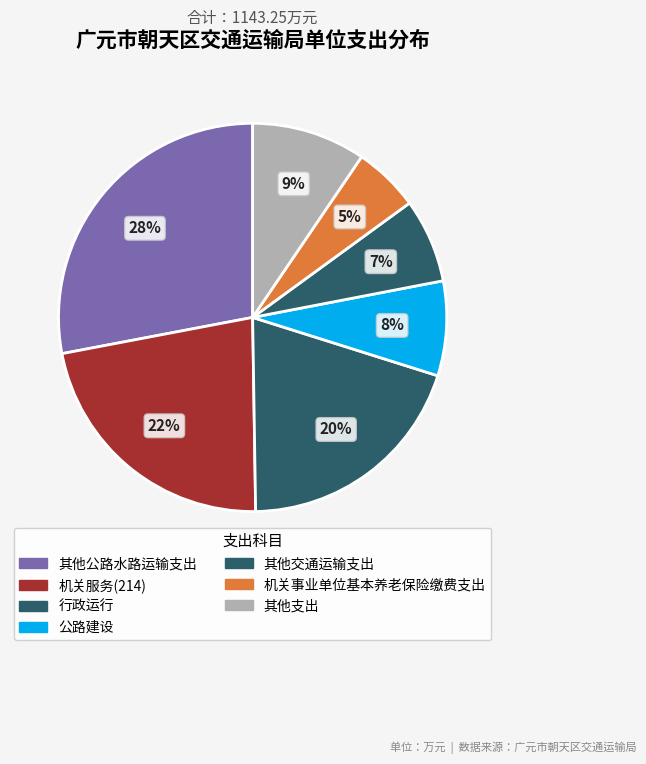

To the nearest percent, what is the difference between the largest and smallest slice percentages?

23%